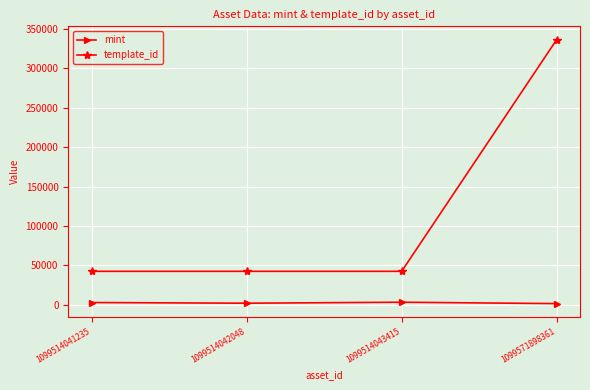

What is the value of the template_id point at the 4th from the left?

336643